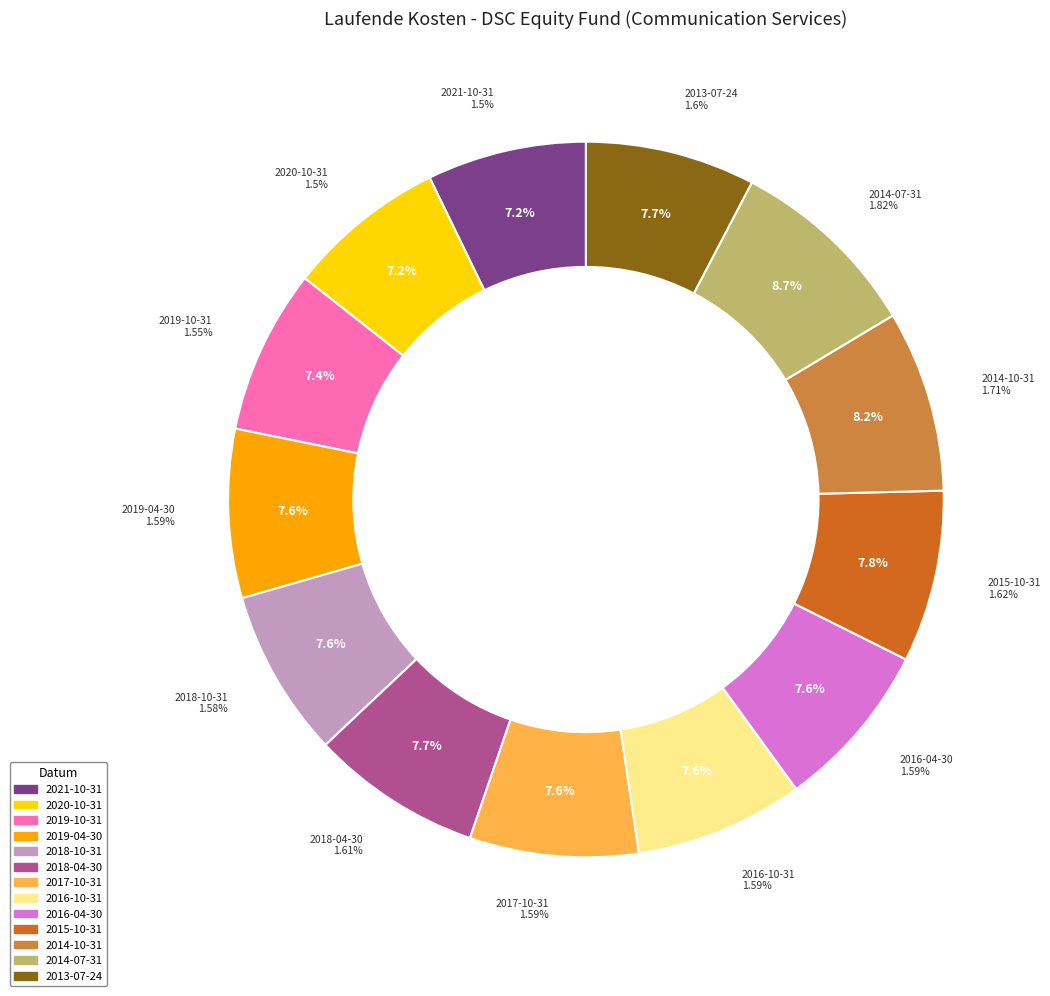

True or false: 2015-10-31 accounts for 18% of the total.

False